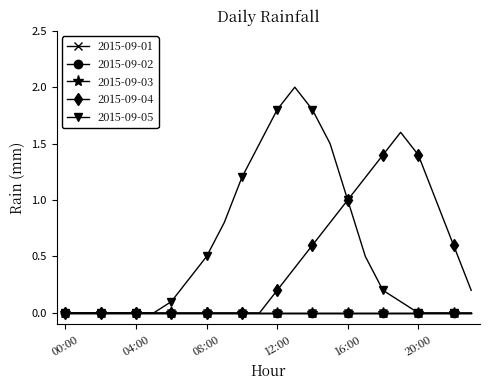

Does the chart have visible grid lines?

No